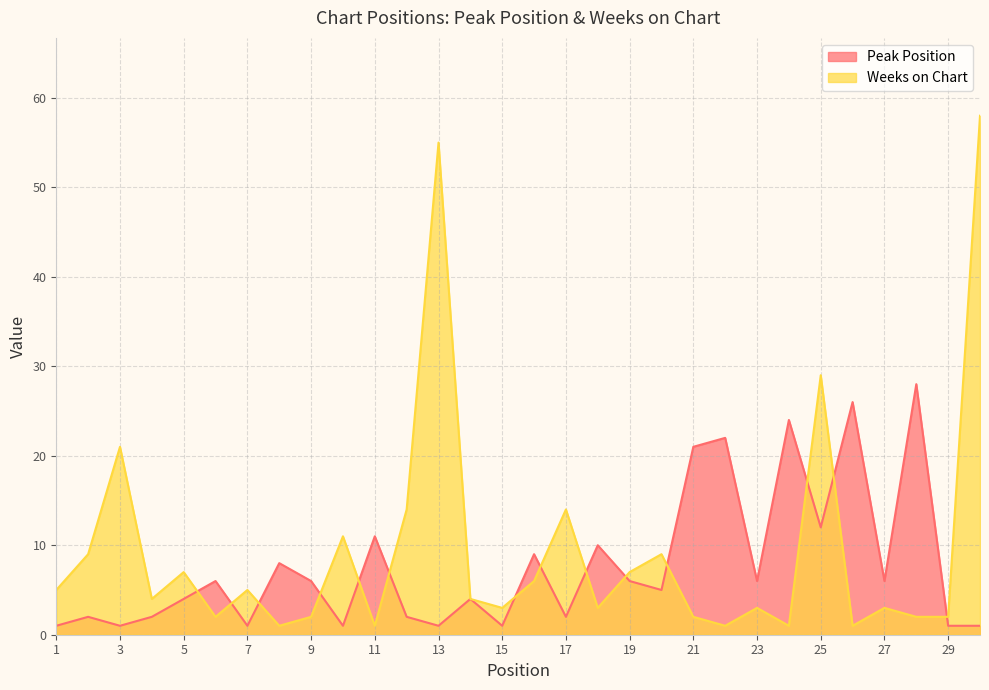

What is the sum of the Peak Position values at 3 and 21?

22